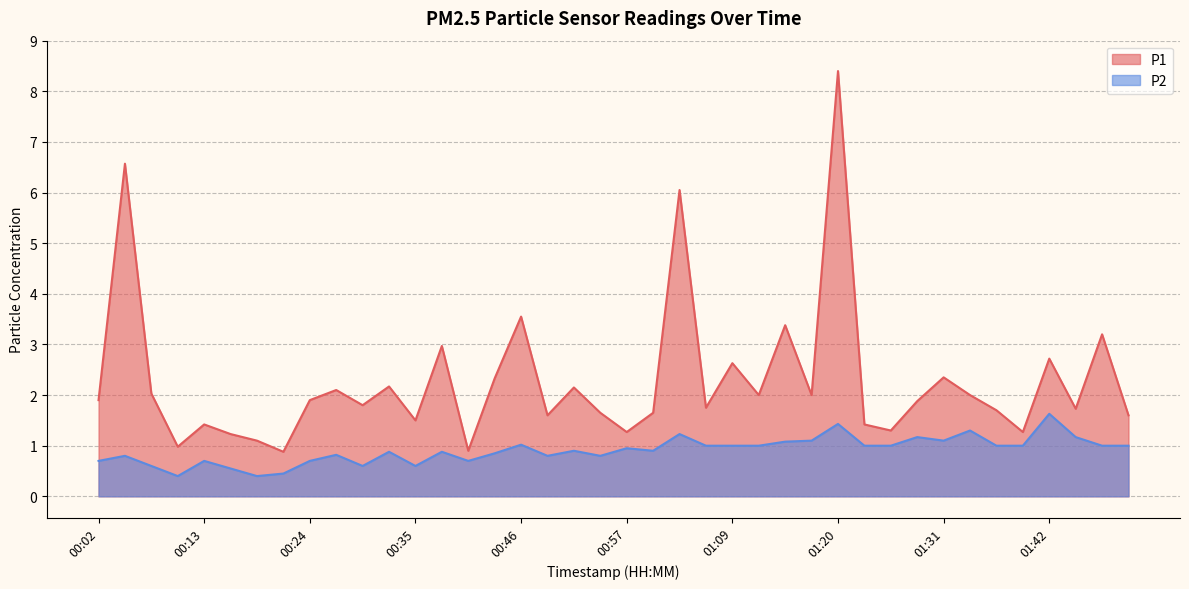

What is the difference between the maximum and minimum values in the P2 series?

1.2